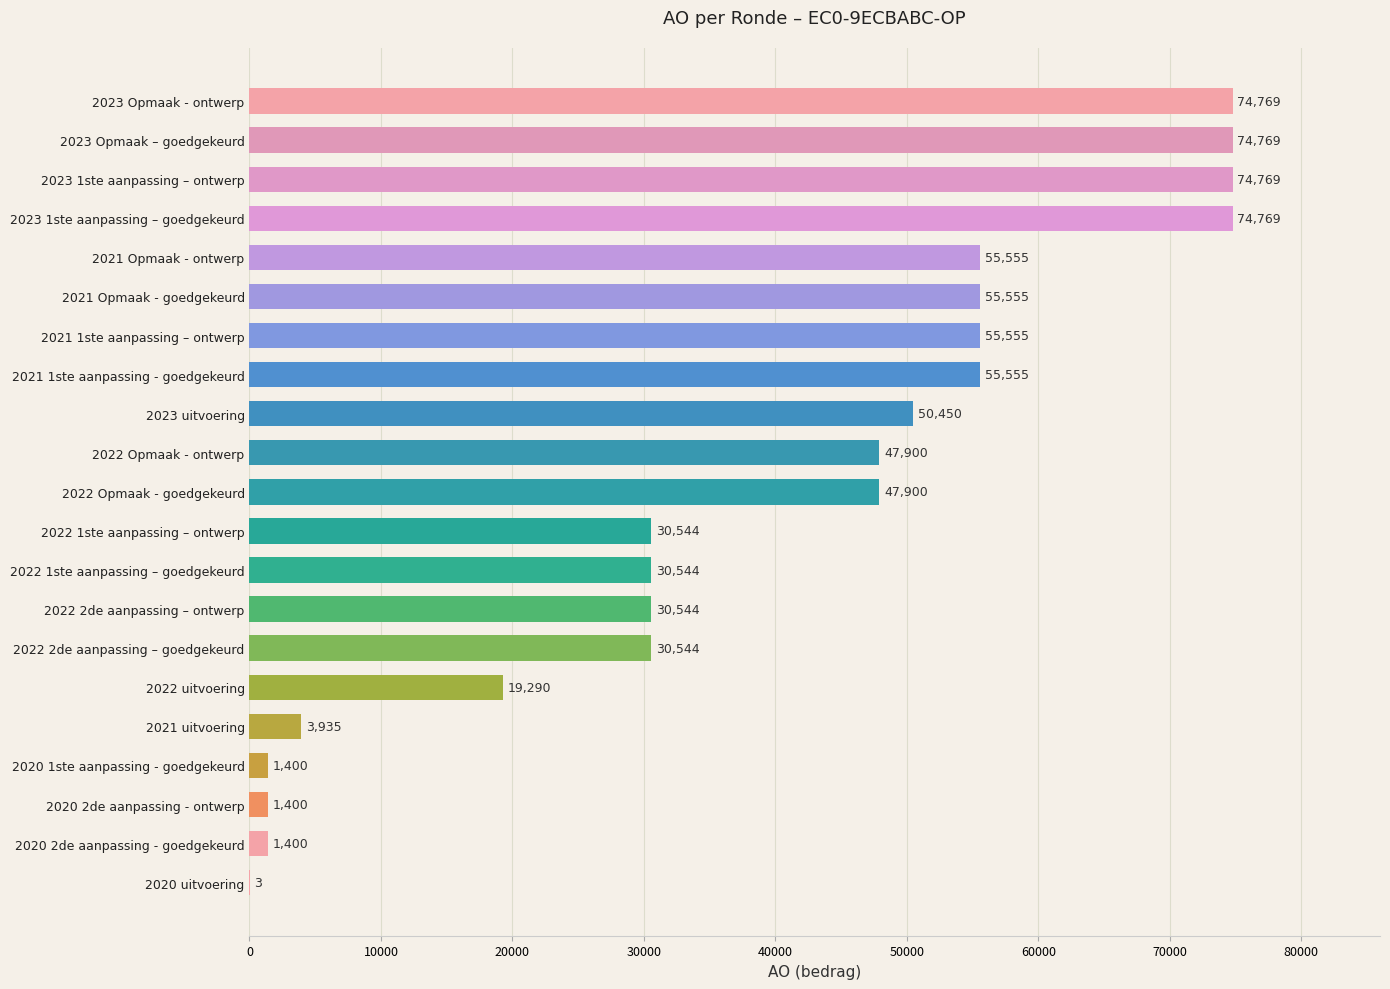

What is the sum of the values at 2022 1ste aanpassing – ontwerp and 2021 Opmaak - ontwerp?

86099